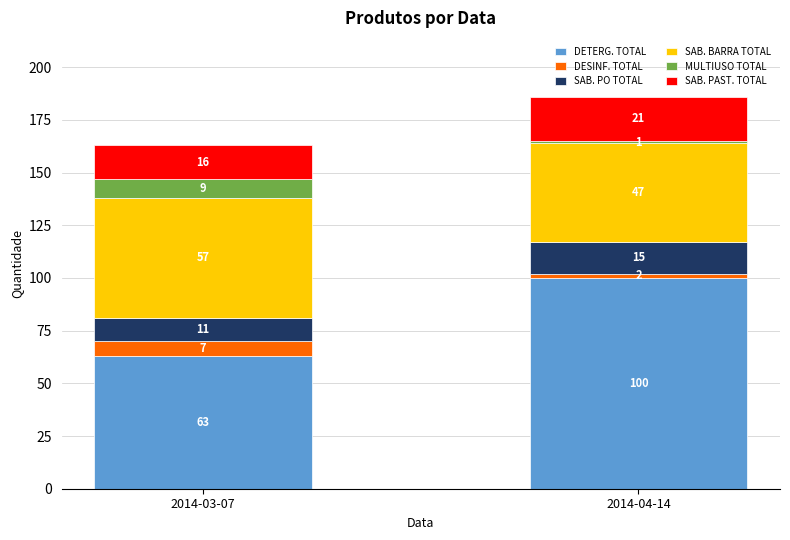

At which category is the sum across all series the highest?

2014-04-14